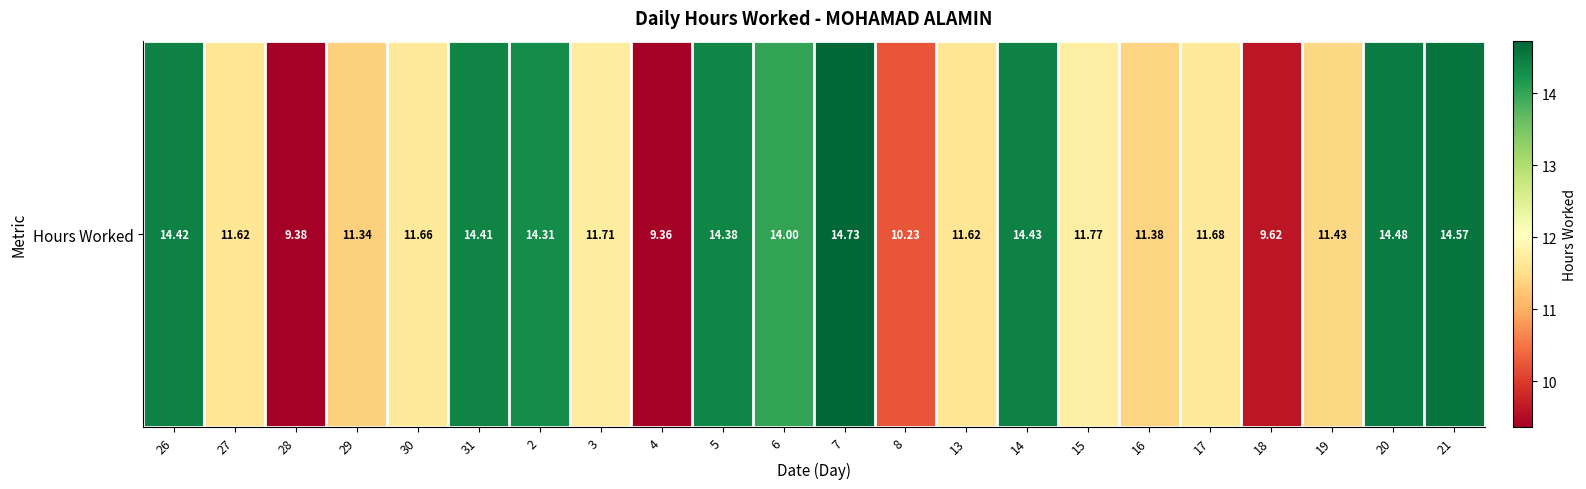

Where does the data first go above 11?

26